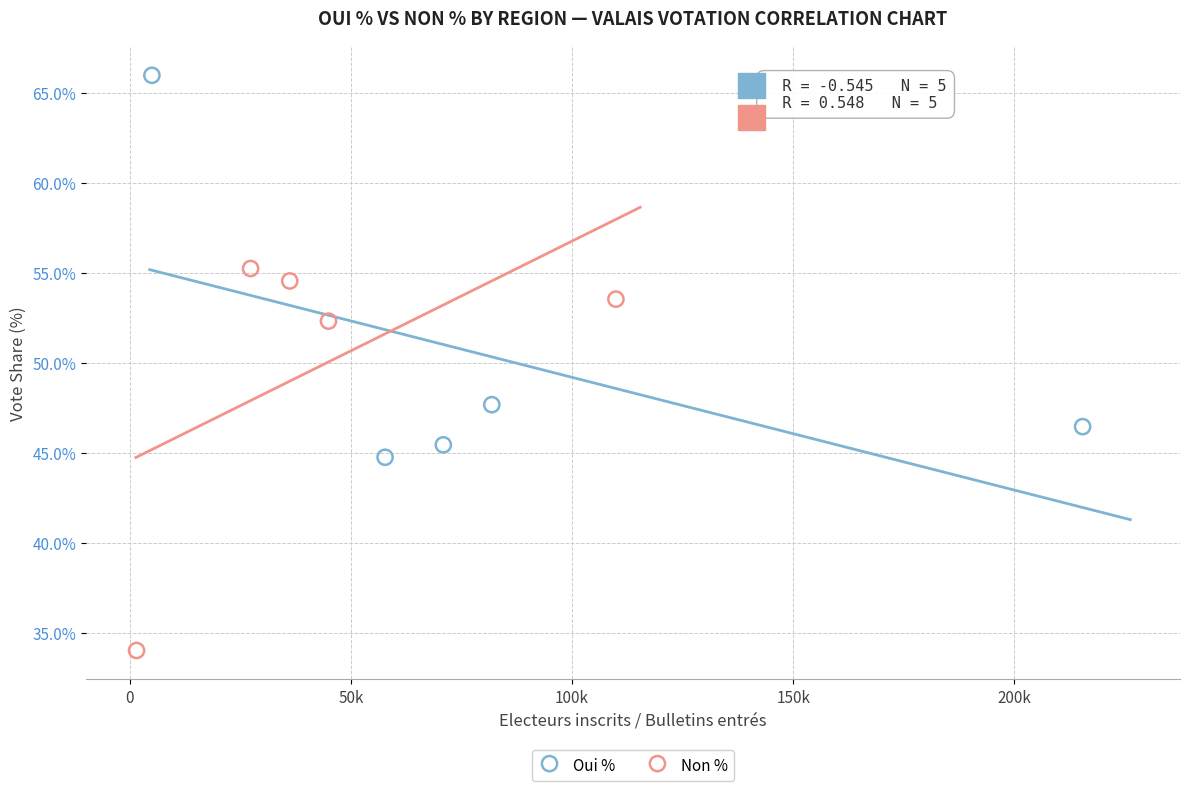

Which series reaches the maximum Y coordinate?

Oui %